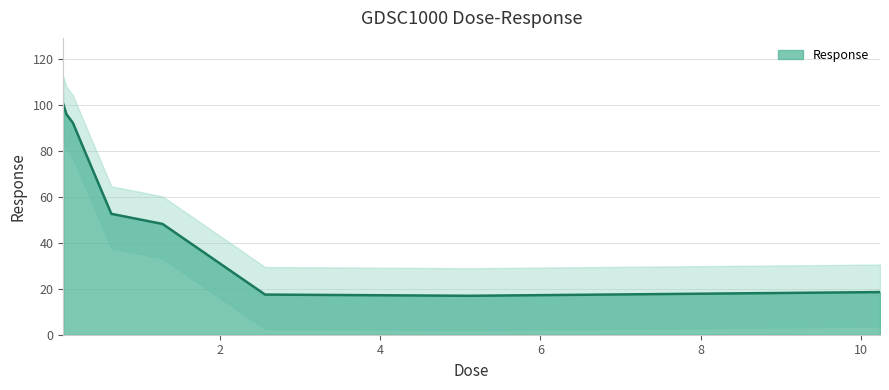

Which label corresponds to the largest value in the chart?

0.04